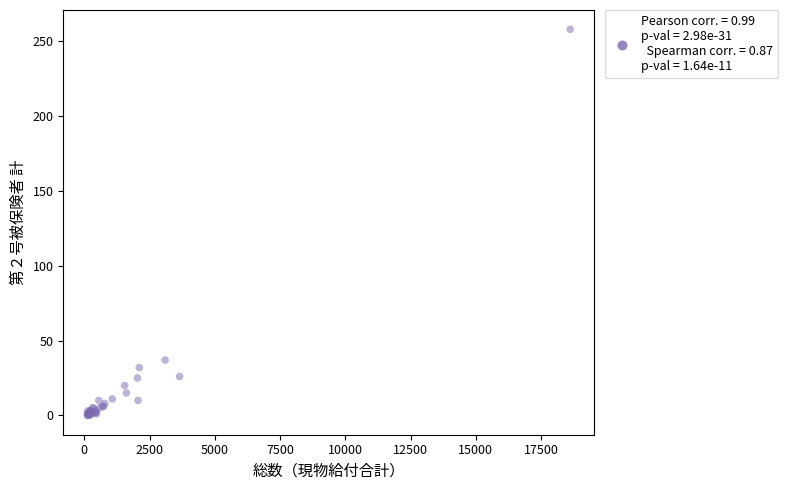

What Y value in the scatter plot is closest to 129?

37